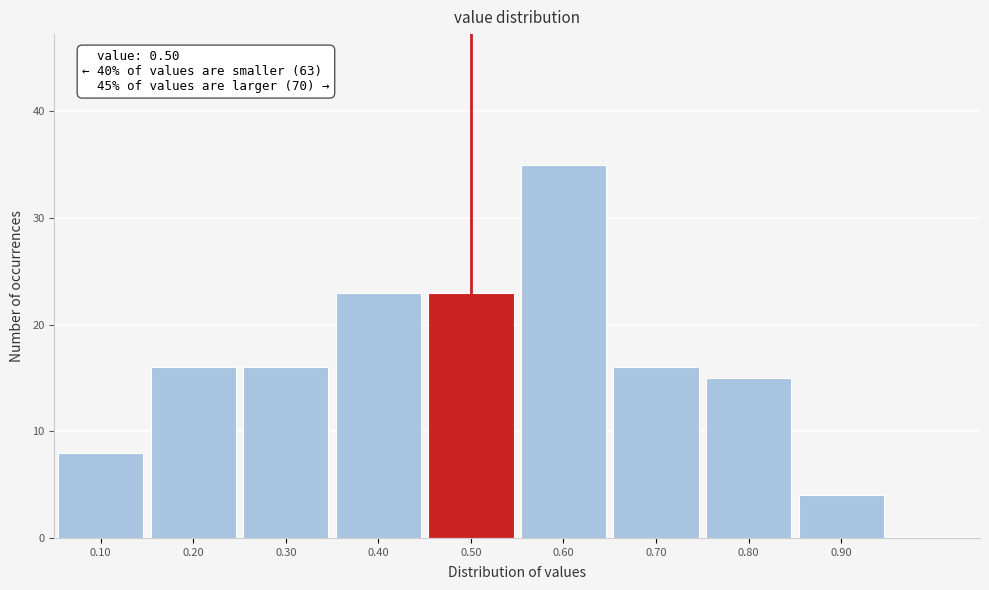

Over which range of the x-axis is the bar tallest?

0.55 to 0.65